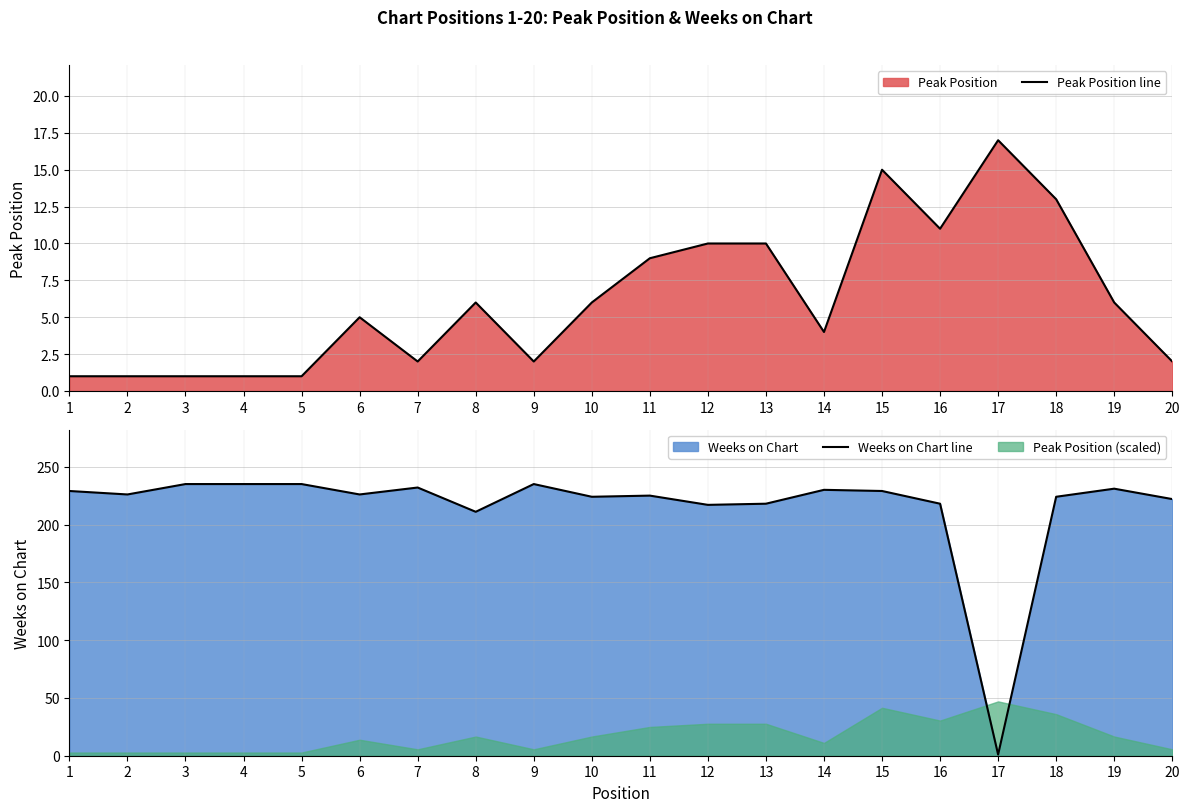

Rank the series at 17 from lowest to highest value.

Weeks on Chart line, Peak Position line